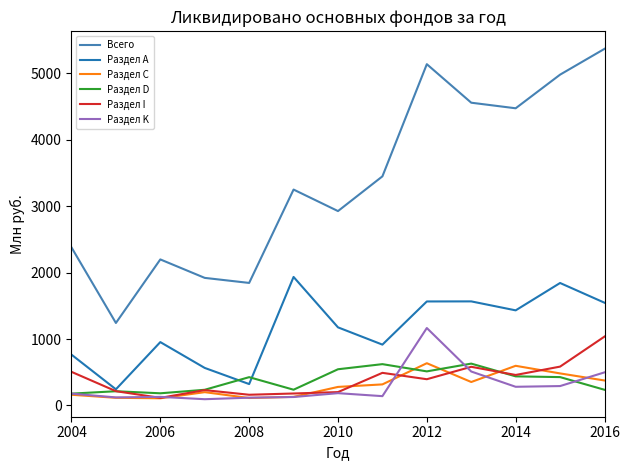

Count the number of data series in this chart.

6